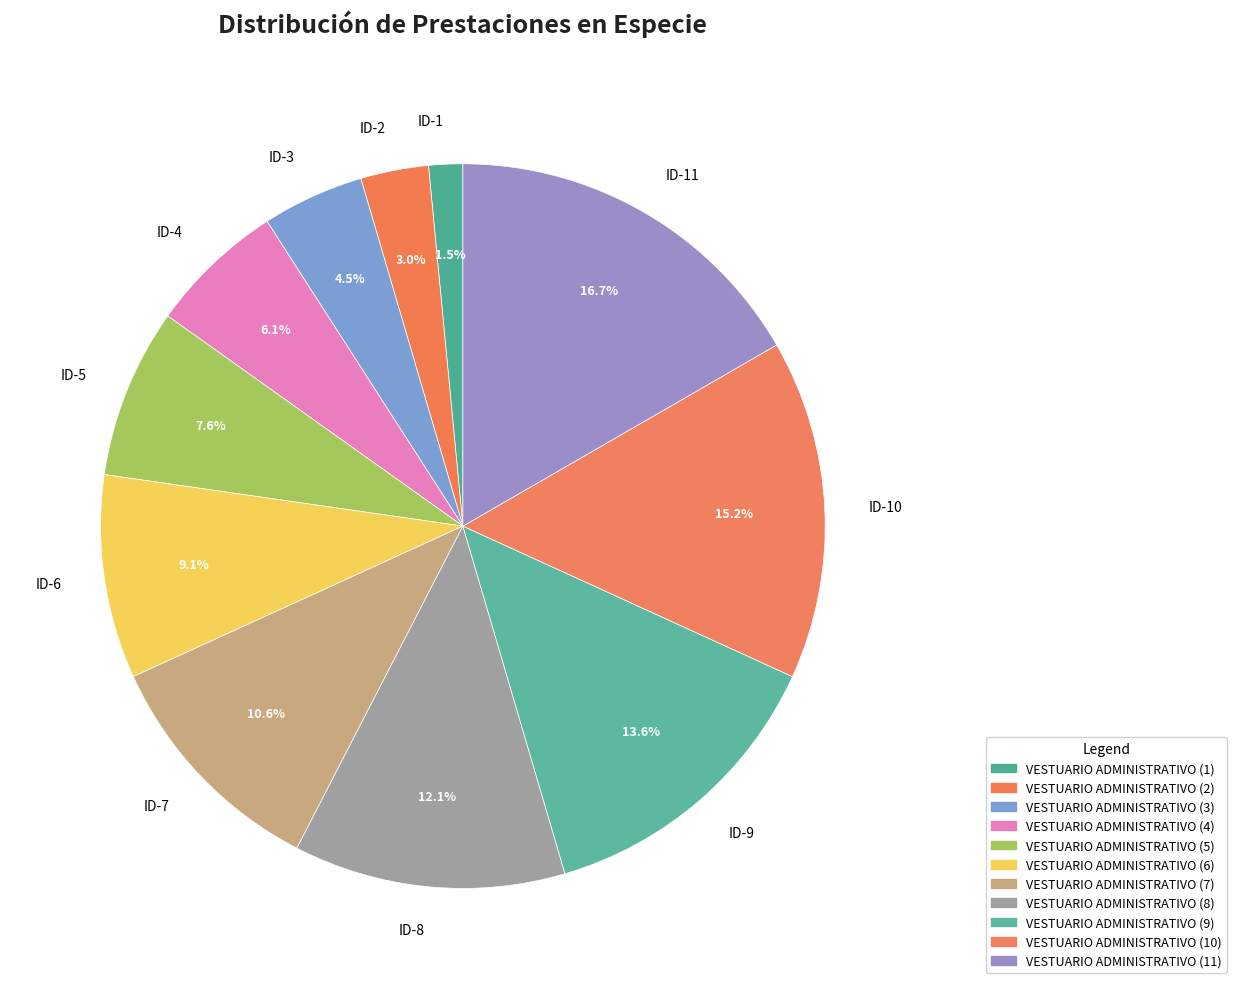

Does any single category account for the majority?

No